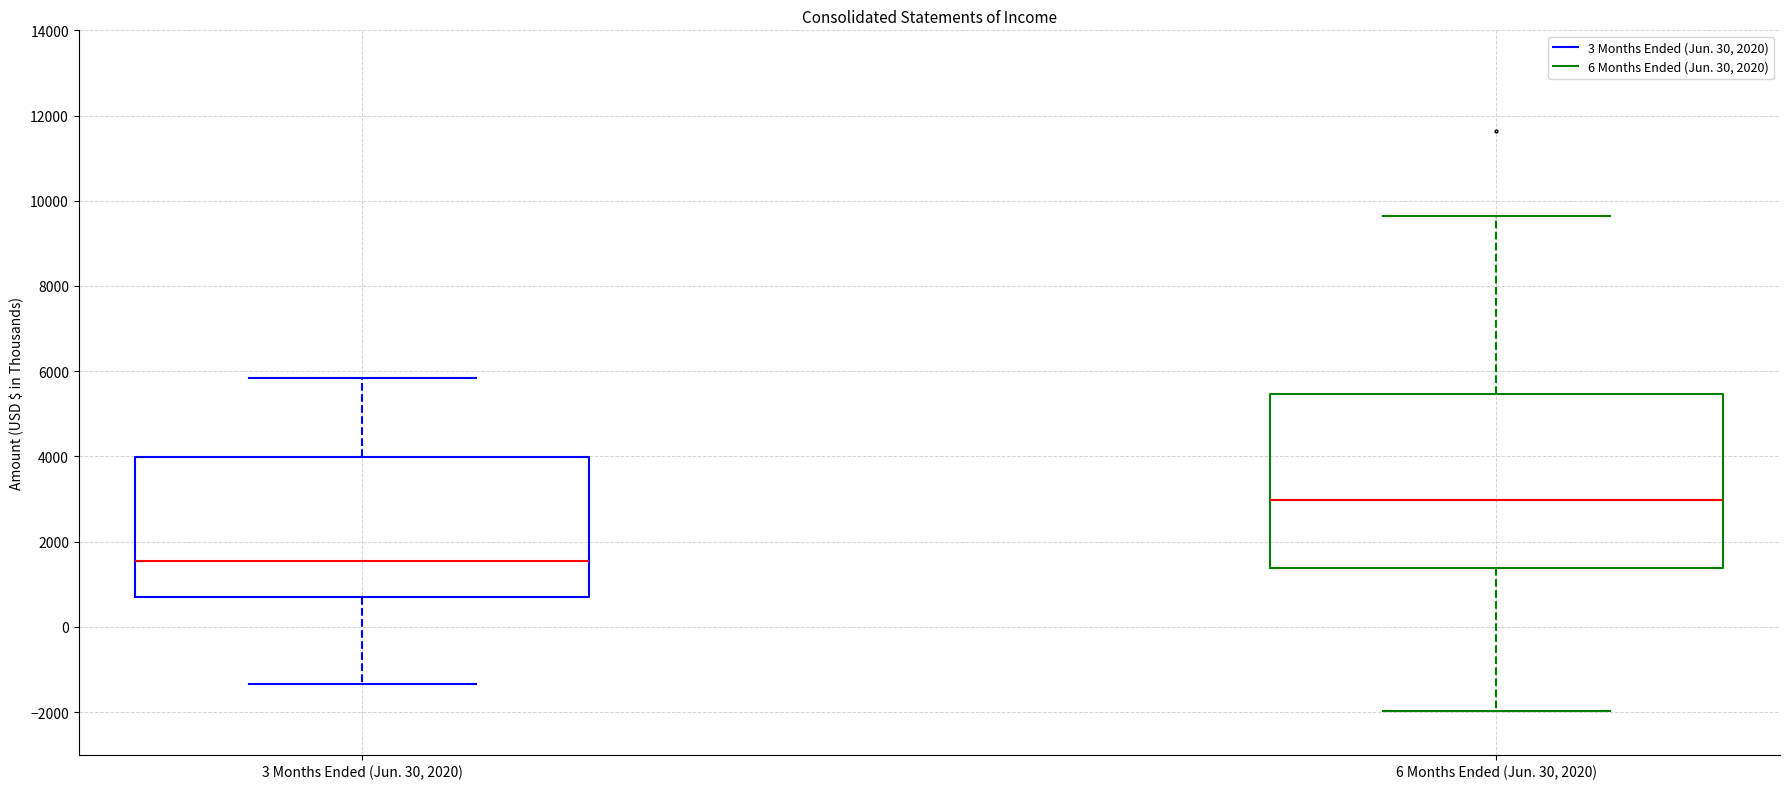

Reading left to right, read every box against the y-axis: the position of its median line, the range the box covers, and the ends of its whiskers. The values are not printed on the chart, so give them approximately, as read against the axis.

3 Months Ended (Jun. 30, 2020): median 1600, box 600 to 4000, whiskers -1400 to 5800
6 Months Ended (Jun. 30, 2020): median 3000, box 1400 to 5400, whiskers -2000 to 9600